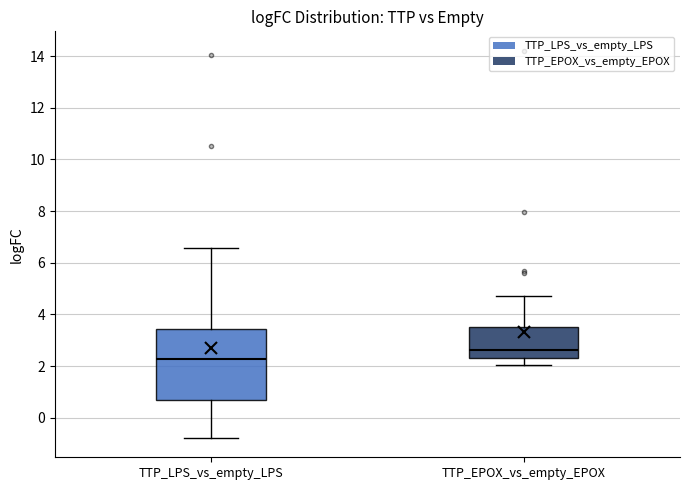

Where does the median line of the box for TTP_EPOX_vs_empty_EPOX sit on the y-axis? The values are not printed on the chart, so give them approximately, as read against the axis.

2.6